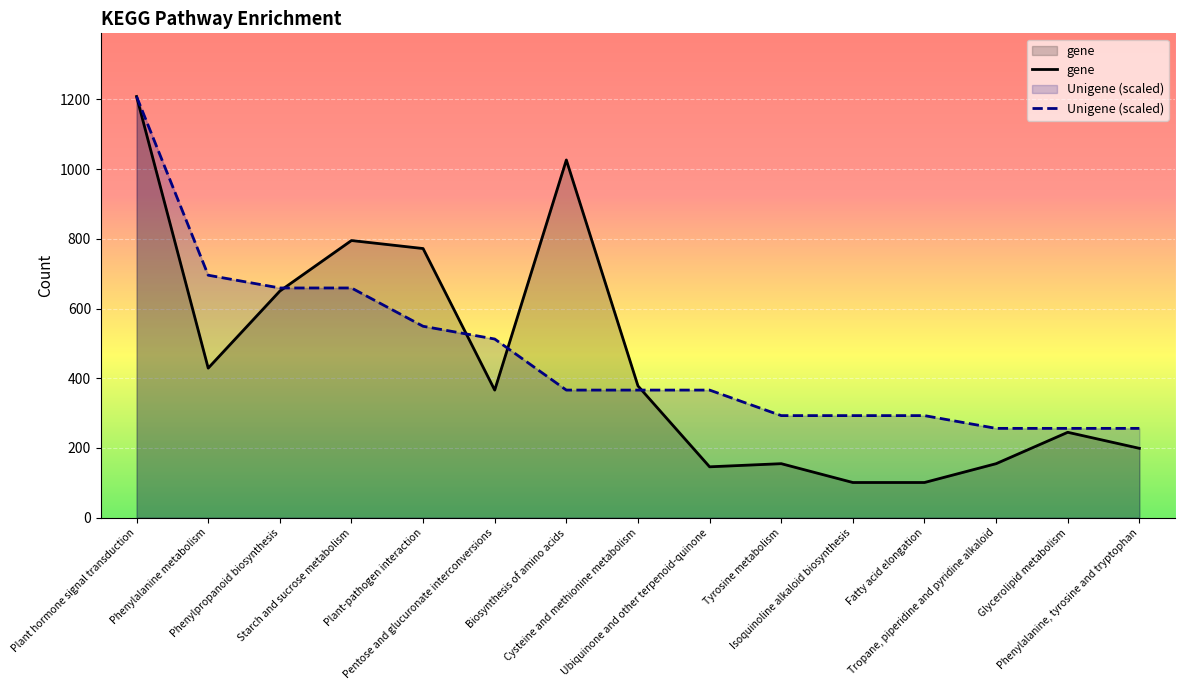

Where do gene and Unigene (scaled) first cross each other?

Phenylpropanoid biosynthesis and Starch and sucrose metabolism